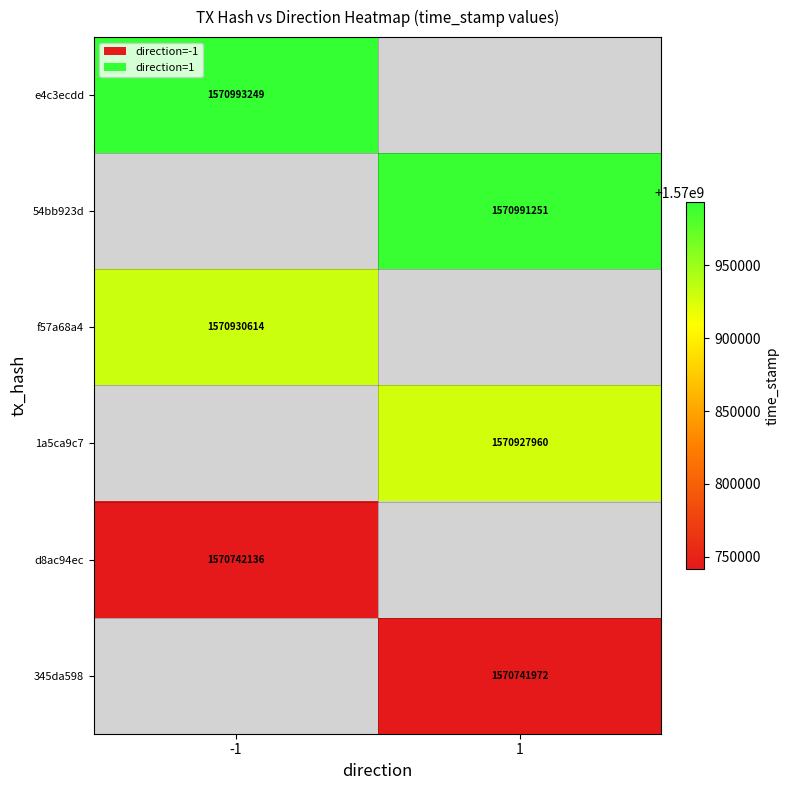

At which category does the chart reach its peak across all series?

-1